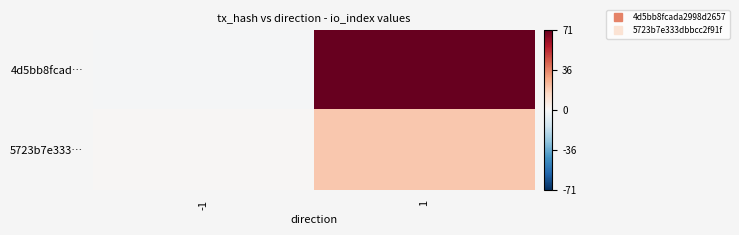

What is the difference between the highest and lowest values at 1?

52